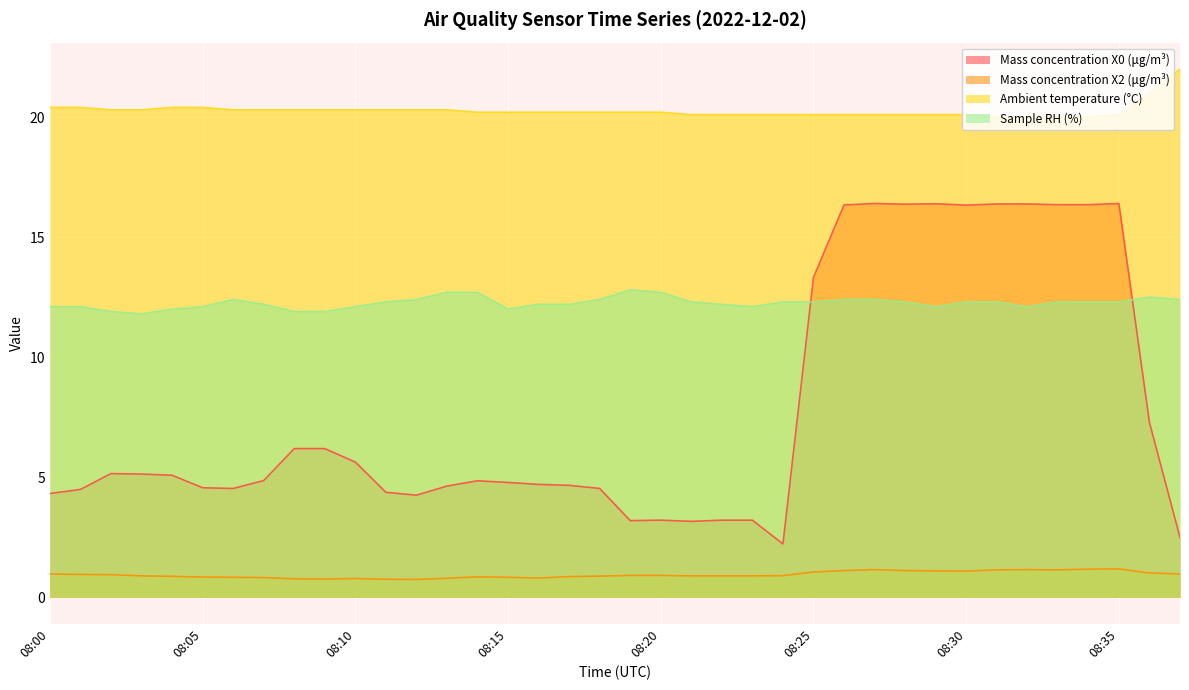

Between 08:05 and 08:17, which is larger?

08:17